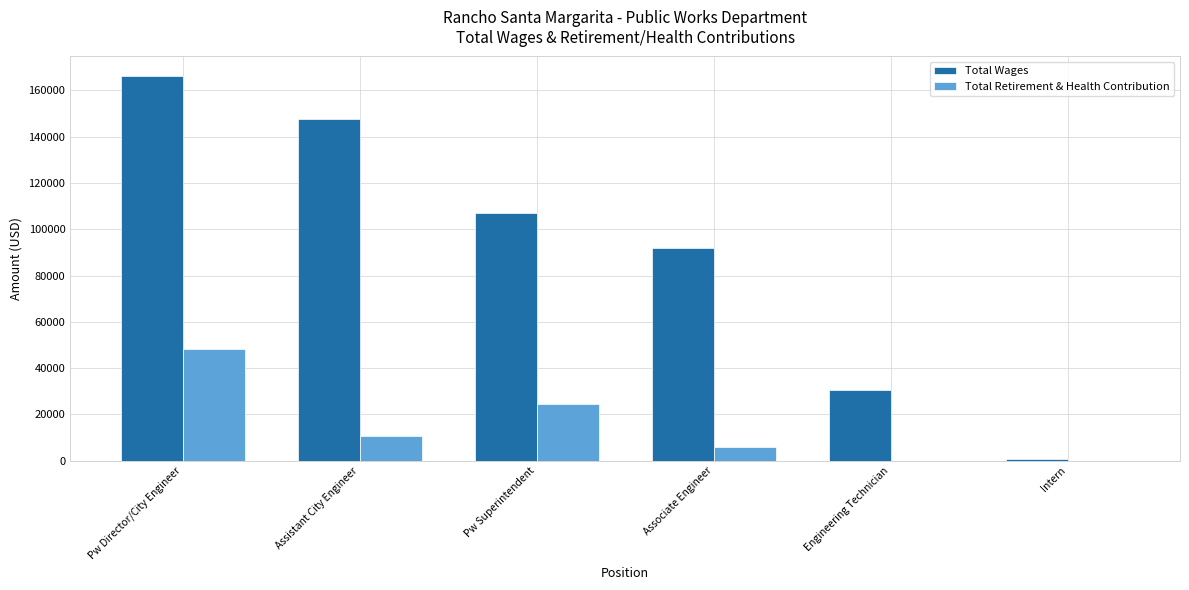

True or false: Total Retirement & Health Contribution has a value of 24730 at Pw Superintendent.

True